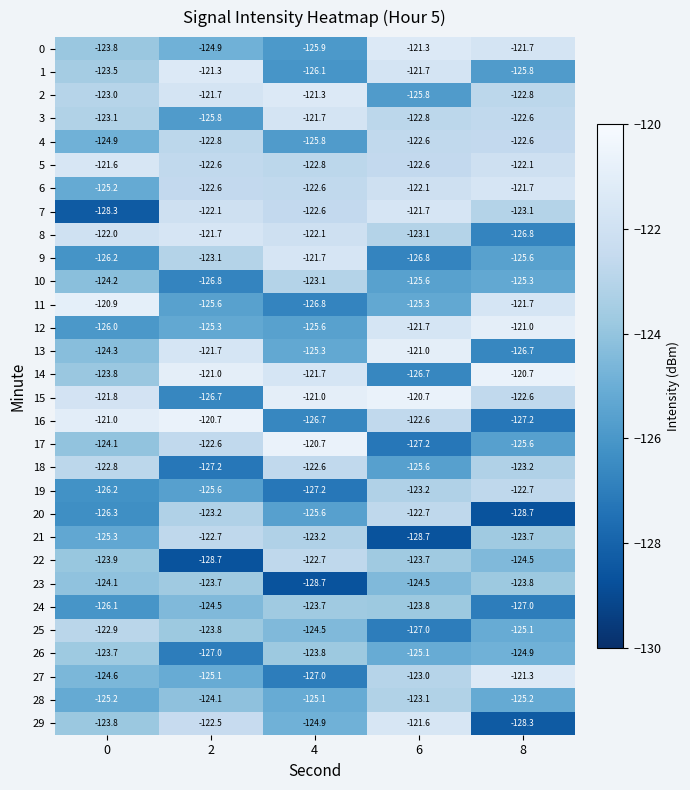

What is the minimum value shown in the chart?

-128.7